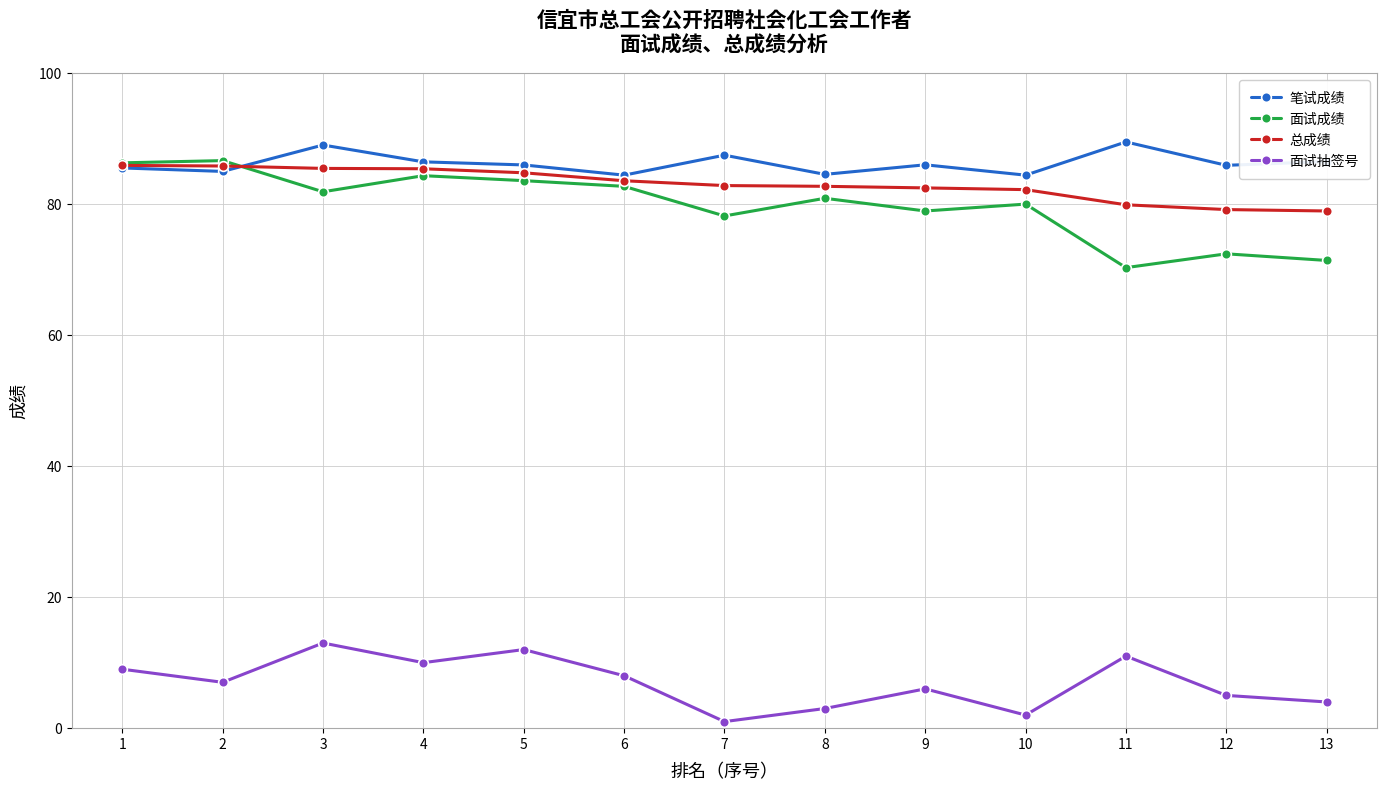

What is the minimum value shown in the chart?

1.0